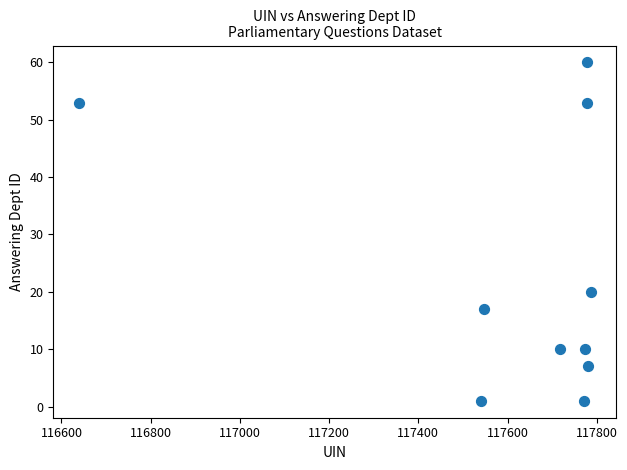

What is the range of Y values (max minus min)?

59